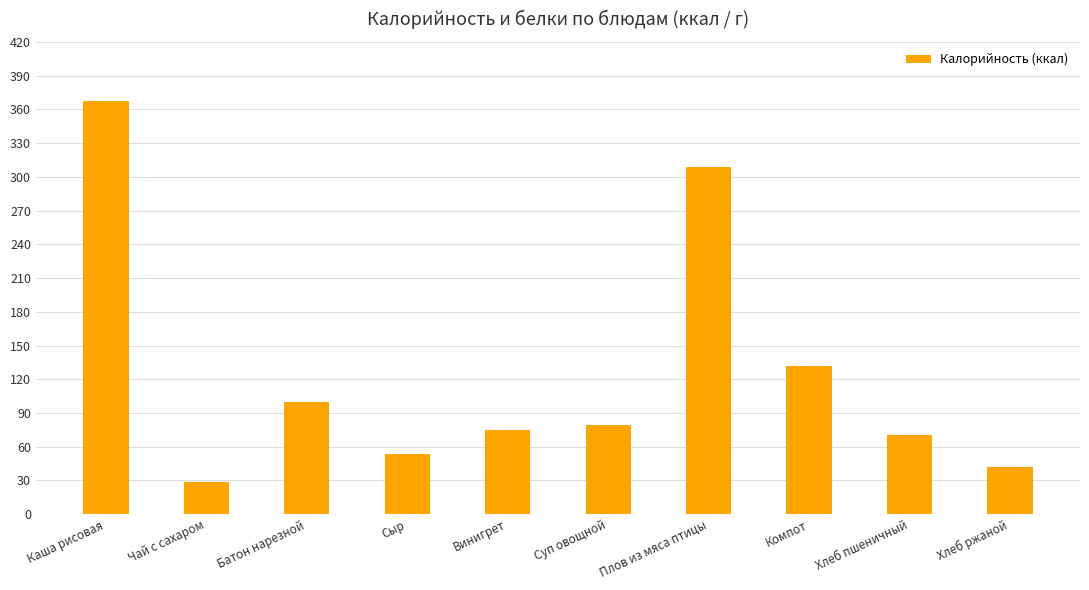

Are the bars grouped side by side (vs. stacked)?

No